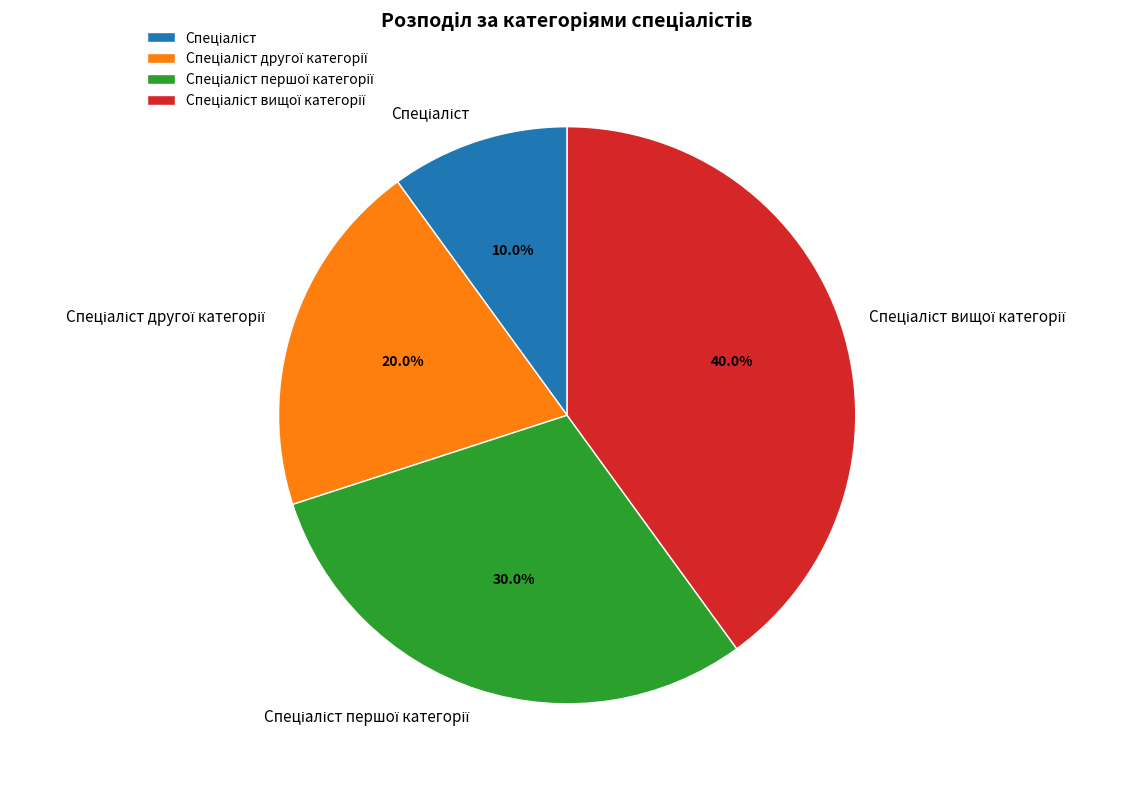

Is there any slice that represents more than half of the pie?

No